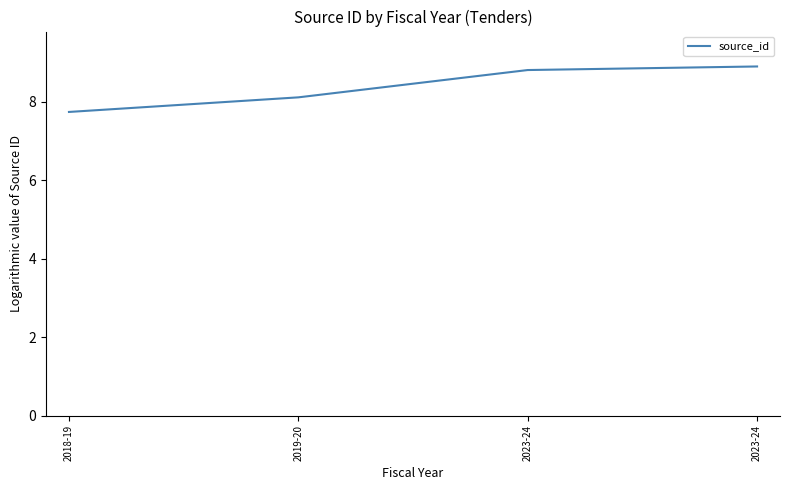

How many values are below 8?

1